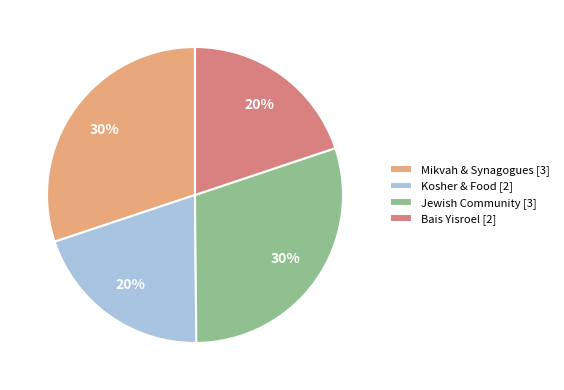

To the nearest percent, what is the average slice percentage?

25%